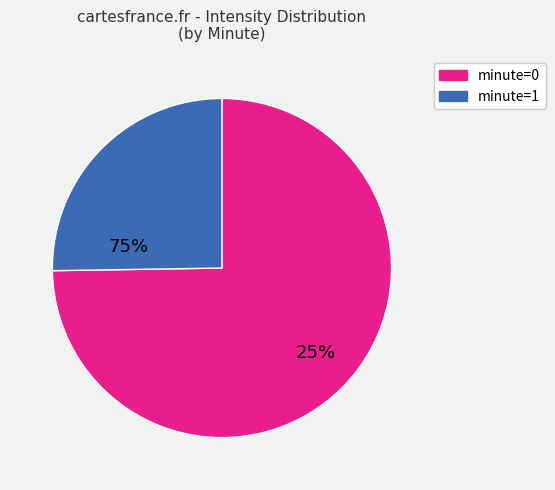

Is there any slice that represents more than half of the pie?

Yes